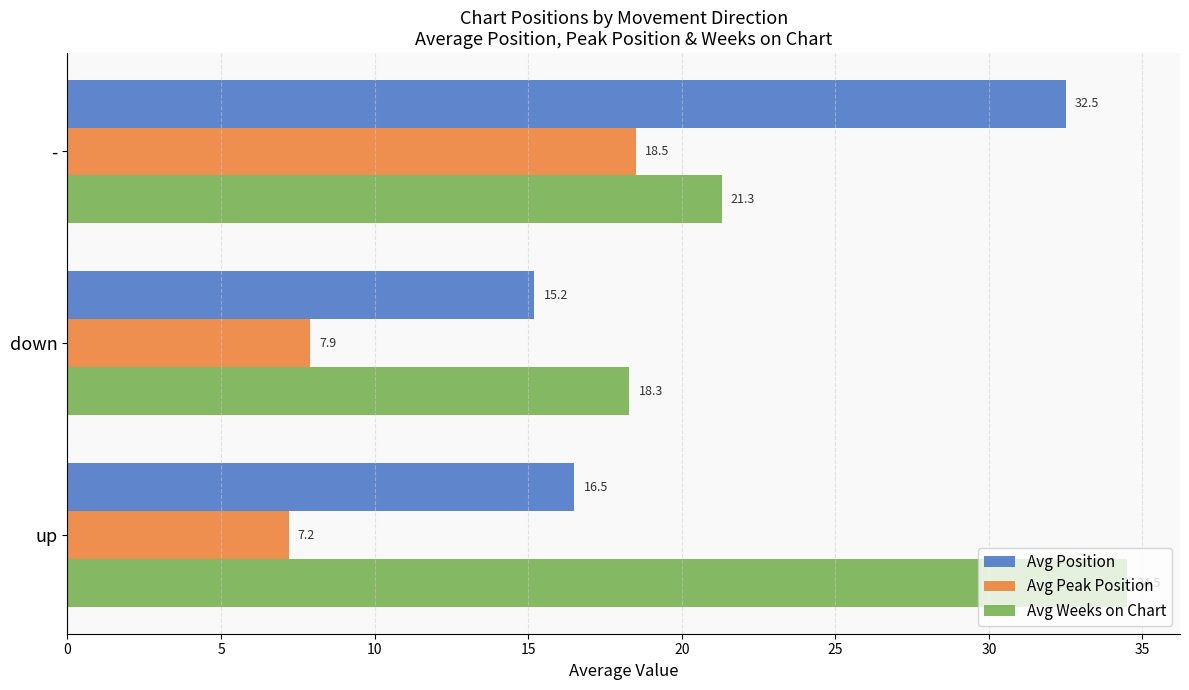

What are all the series names shown in the legend?

Avg Position, Avg Peak Position, Avg Weeks on Chart